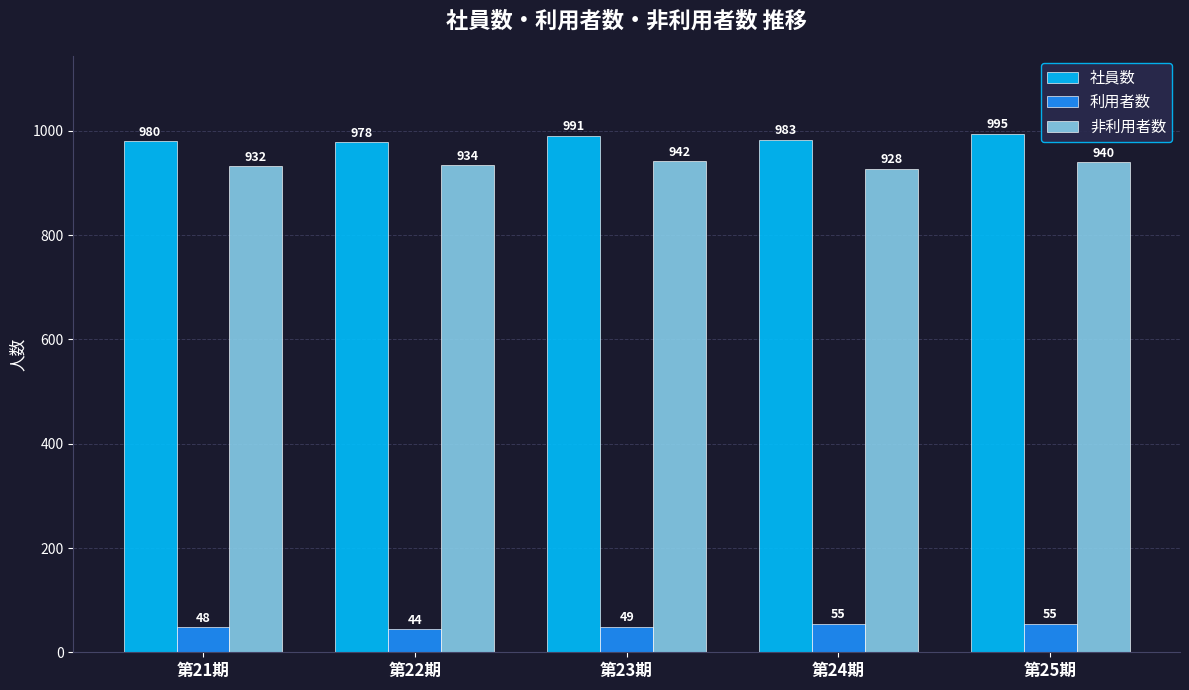

At which label does 社員数 first exceed 983?

第23期